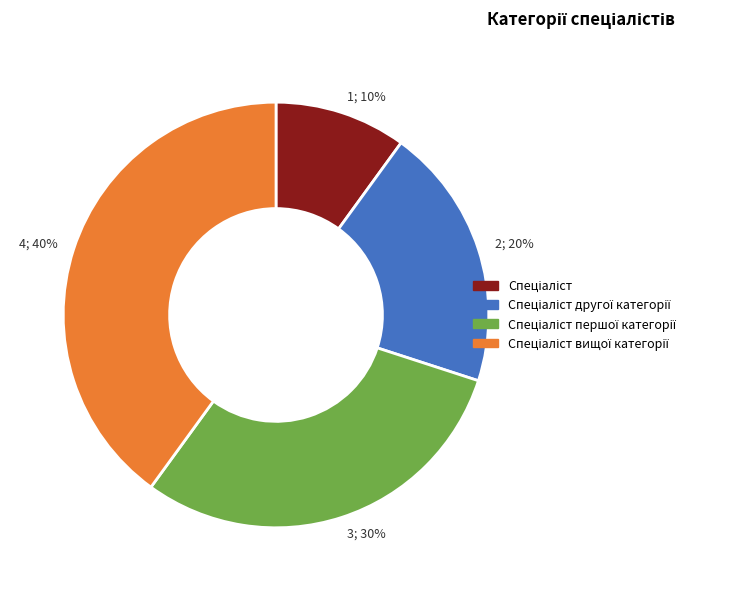

Does any single category account for the majority?

No